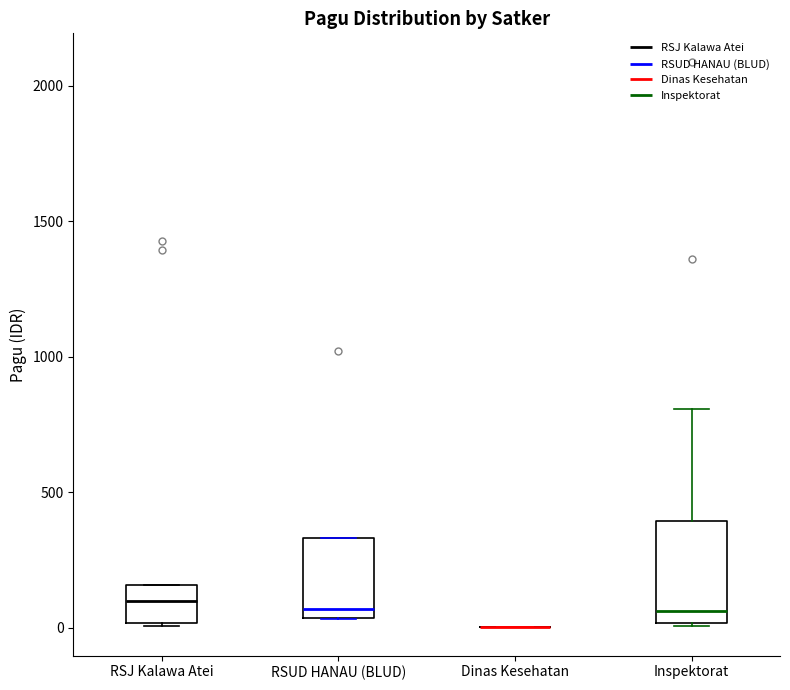

Reading left to right, read every box against the y-axis: the position of its median line, the range the box covers, and the ends of its whiskers. The values are not printed on the chart, so give them approximately, as read against the axis.

RSJ Kalawa Atei: median 100, box 0 to 150, whiskers 0 to 150
RSUD HANAU (BLUD): median 50 (just above the box's lower edge), box 50 to 350, whiskers 50 to 350
Dinas Kesehatan: box collapsed to a line at 0, whiskers 0 to 0
Inspektorat: median 50, box 0 to 400, whiskers 0 to 800